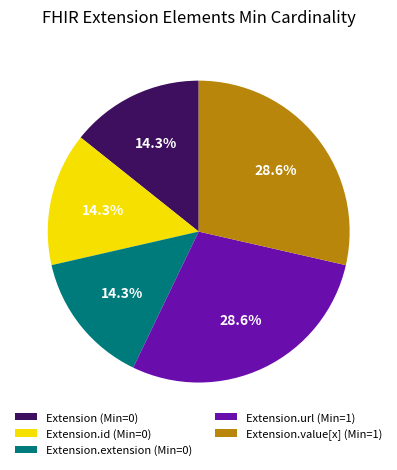

Is there a majority slice in this chart?

No